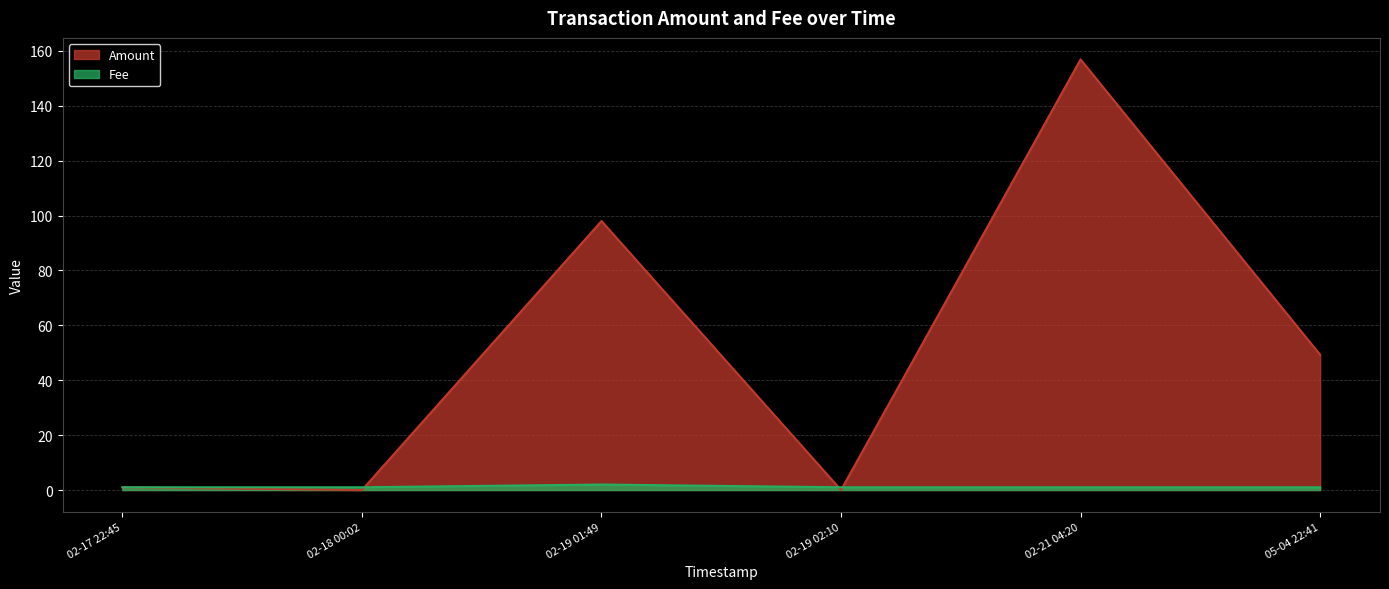

In Amount, how many points are higher than both neighbors (excluding endpoints)?

2